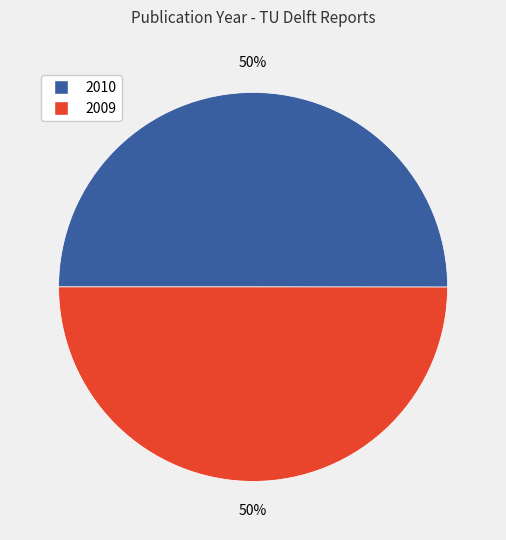

Count the number of slices in the pie.

2